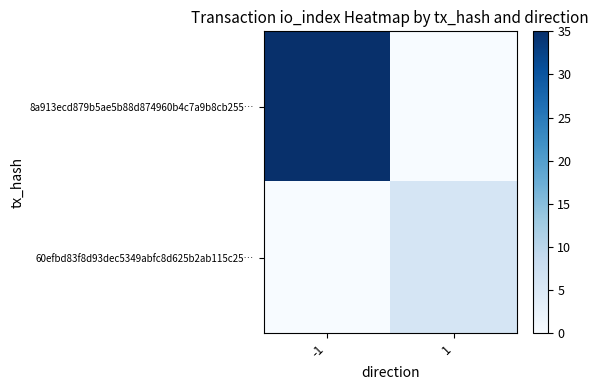

At which category is the sum across all series the highest?

-1